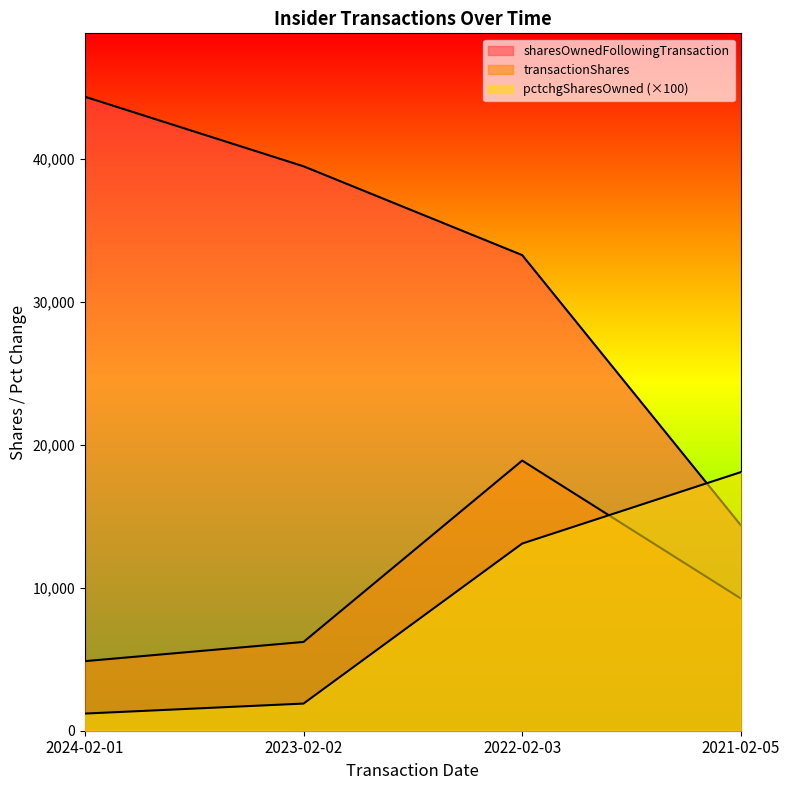

What is the label of the 2nd point from the left?

2023-02-02